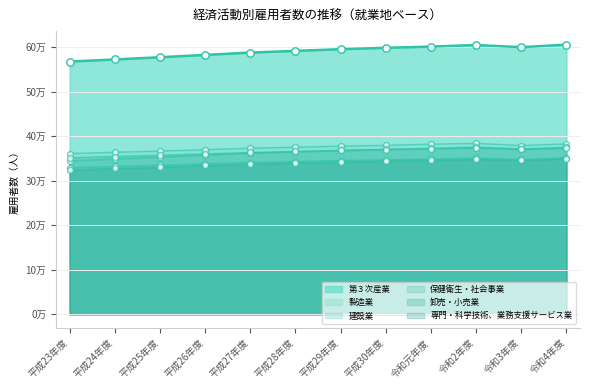

At which category is the sum across all series the highest?

令和2年度